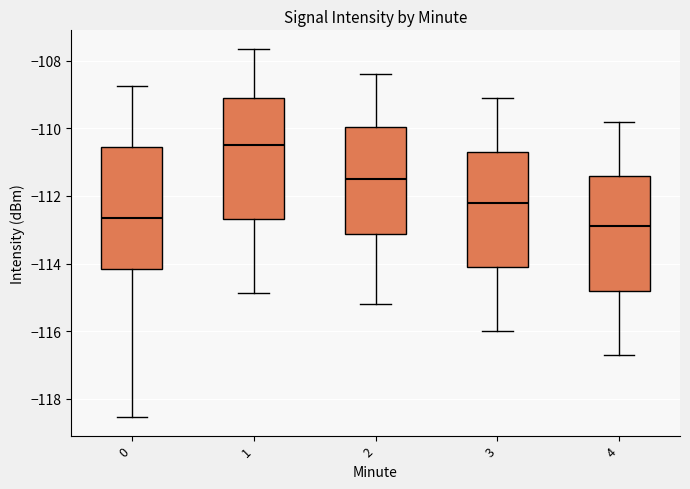

Reading left to right, read every box against the y-axis: the position of its median line, the range the box covers, and the ends of its whiskers. The values are not printed on the chart, so give them approximately, as read against the axis.

0: median -112.6, box -114.2 to -110.6, whiskers -118.6 to -108.8
1: median -110.4, box -112.6 to -109.2, whiskers -114.8 to -107.6
2: median -111.4, box -113.2 to -110.0, whiskers -115.2 to -108.4
3: median -112.2, box -114.0 to -110.6, whiskers -116.0 to -109.0
4: median -112.8, box -114.8 to -111.4, whiskers -116.6 to -109.8